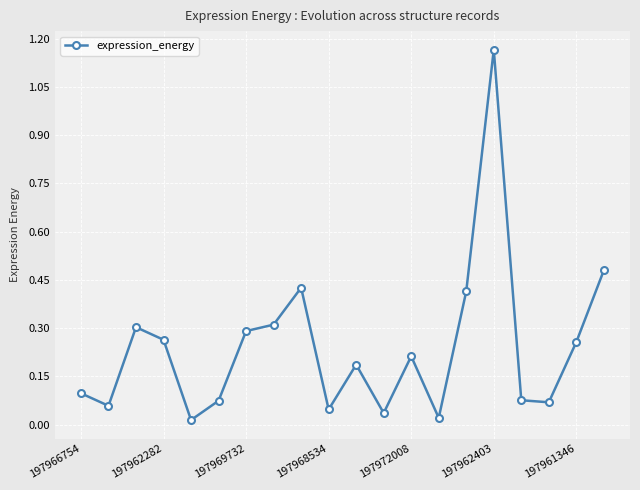

What is the sum of all values?

4.8